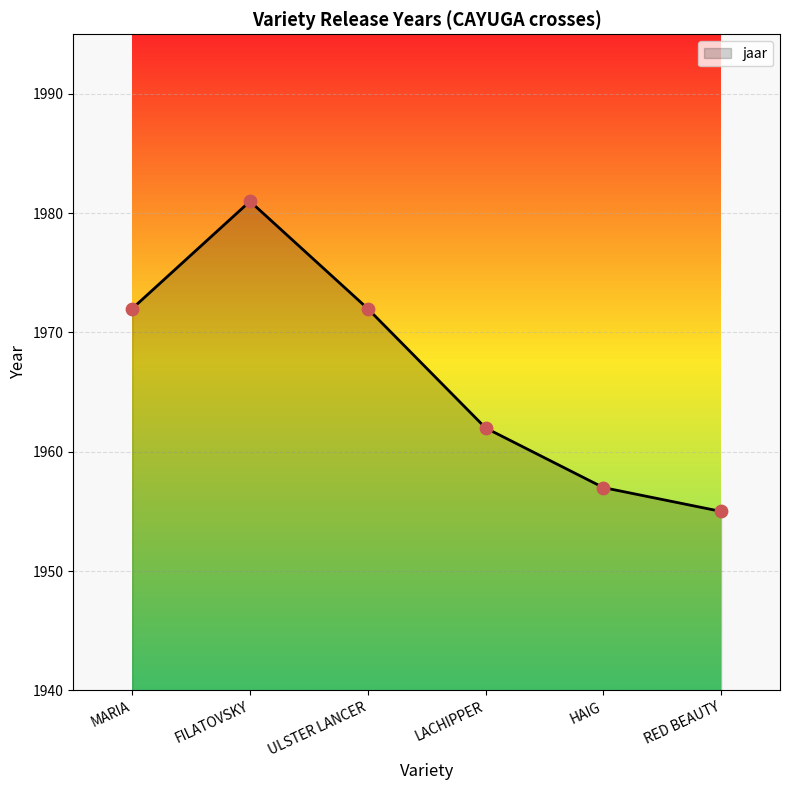

Which has a higher value, RED BEAUTY or FILATOVSKY?

FILATOVSKY